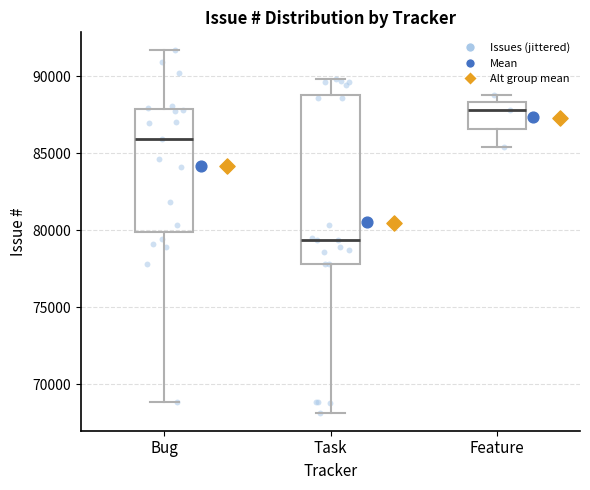

Reading left to right, read every box against the y-axis: the position of its median line, the range the box covers, and the ends of its whiskers. The values are not printed on the chart, so give them approximately, as read against the axis.

Bug: median 86000, box 80000 to 88000, whiskers 69000 to 91500
Task: median 79500, box 78000 to 89000, whiskers 68000 to 90000
Feature: median 88000, box 86500 to 88500, whiskers 85500 to 89000